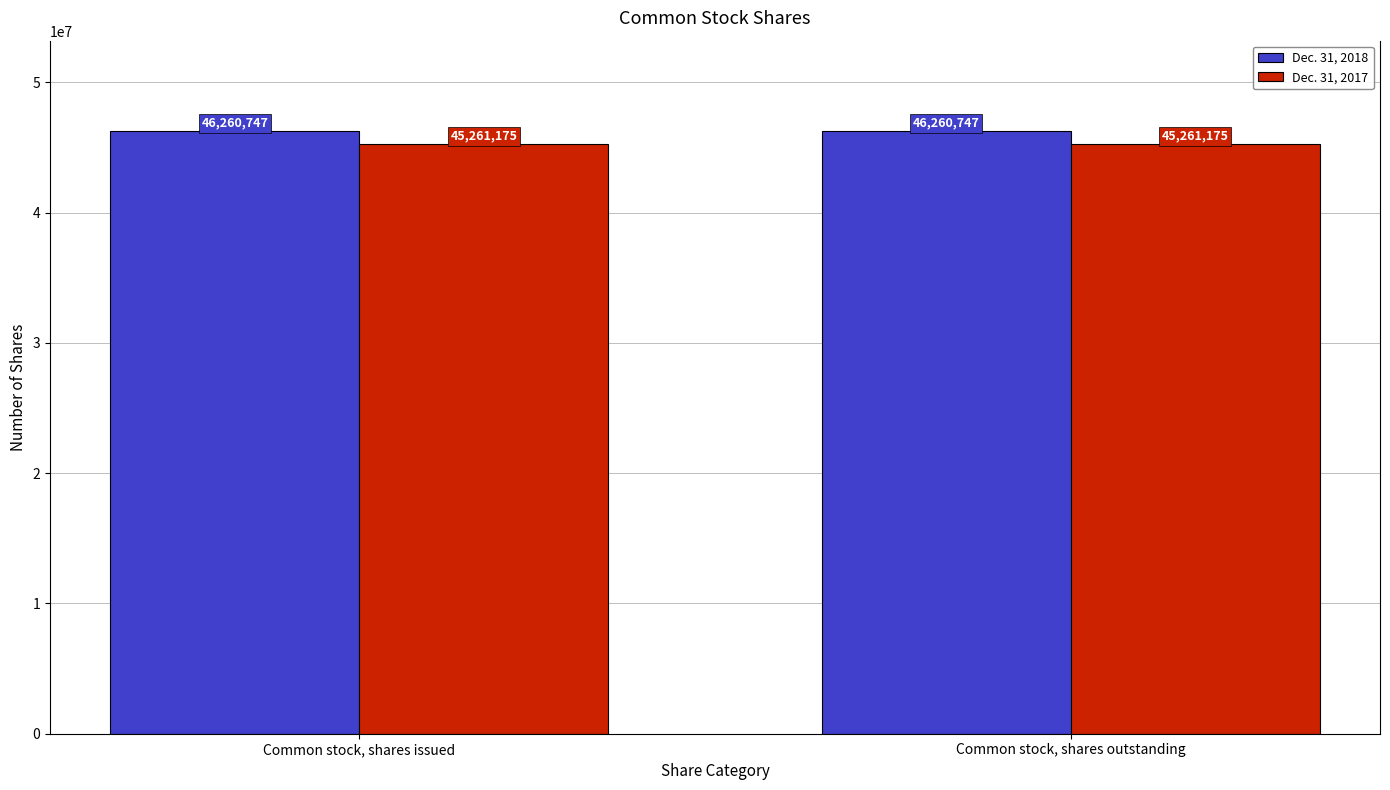

The value of Dec. 31, 2017 at Common stock, shares issued is 45261175. True or false?

True